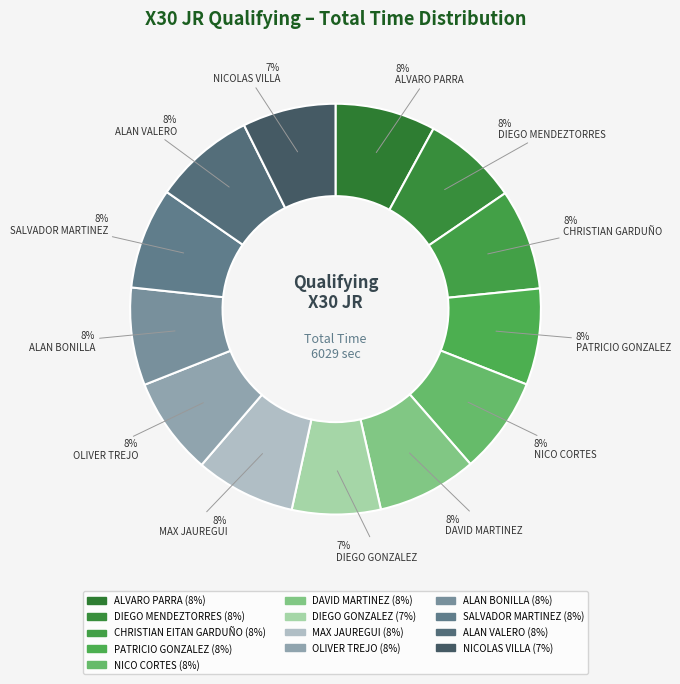

Do SALVADOR MARTINEZ and NICO CORTES together represent more than half of the pie?

No